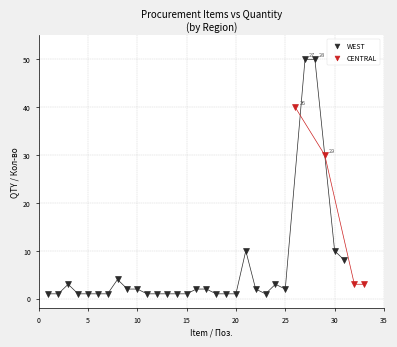

Which series contains the highest Y value?

WEST